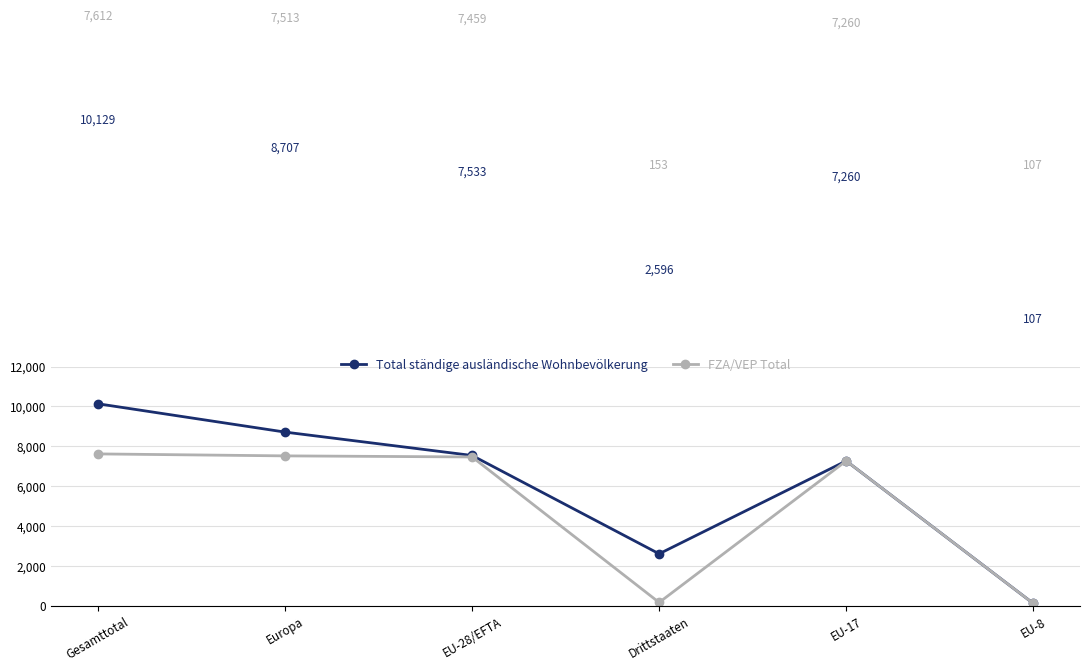

Is it true that FZA/VEP Total equals 11501 at EU-17?

False